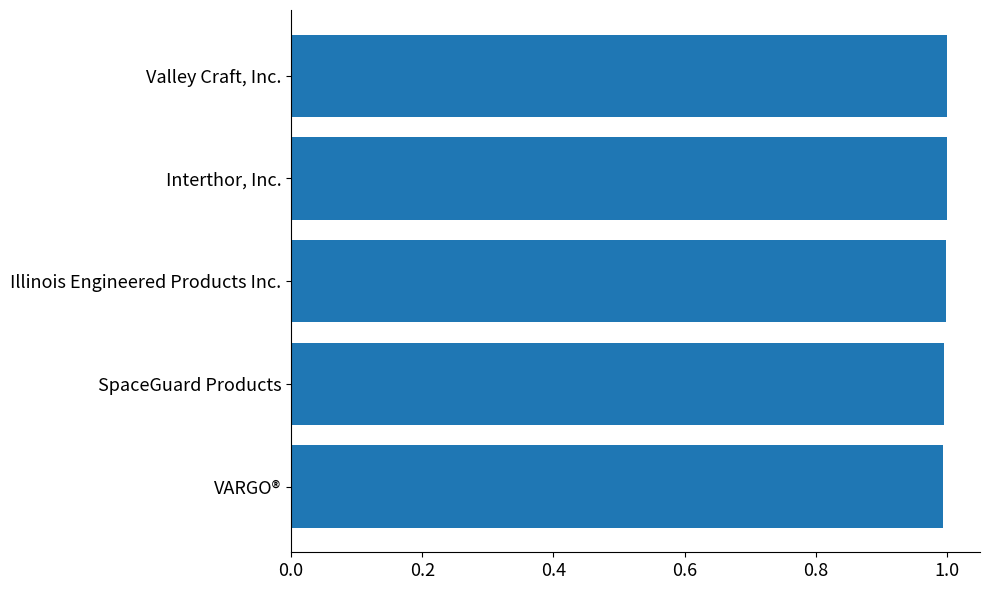

Rank the categories by value from highest to lowest.

Valley Craft, Inc., Interthor, Inc., Illinois Engineered Products Inc., SpaceGuard Products, VARGO®